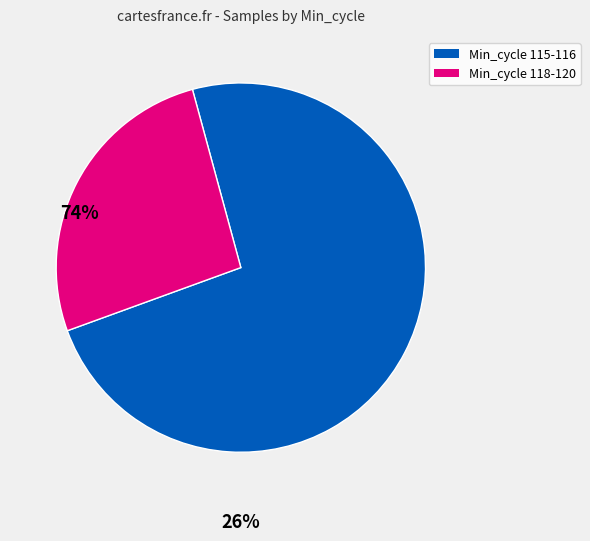

Is there any slice that represents more than half of the pie?

Yes